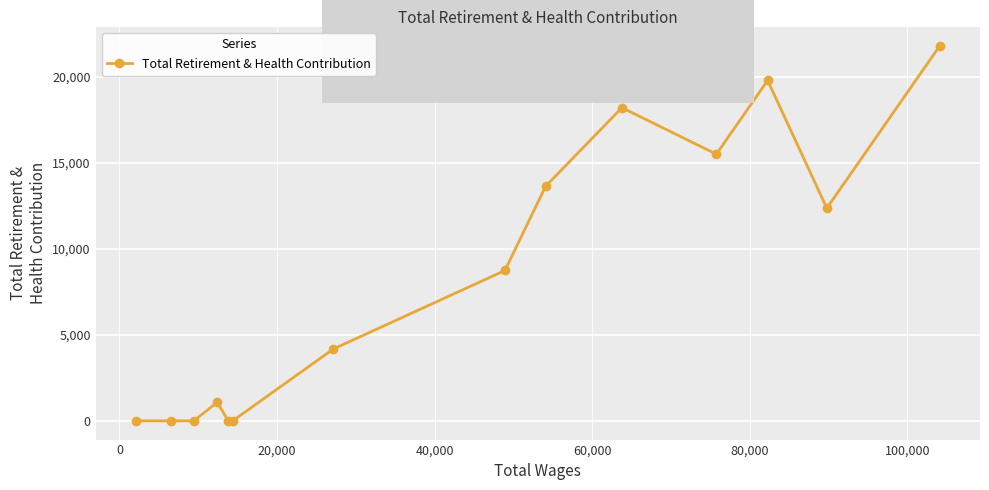

What is the sum of all values?

115381